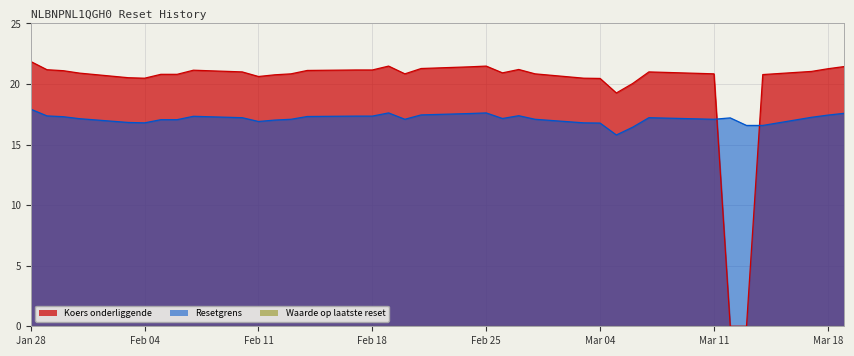

What is the difference between the highest and lowest values at 2025-02-19?

3.9